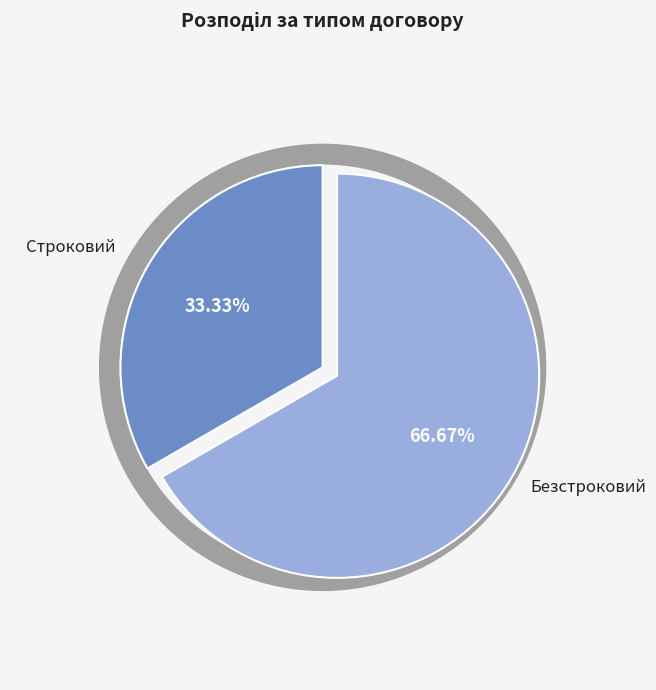

How many slices are in this pie chart?

2